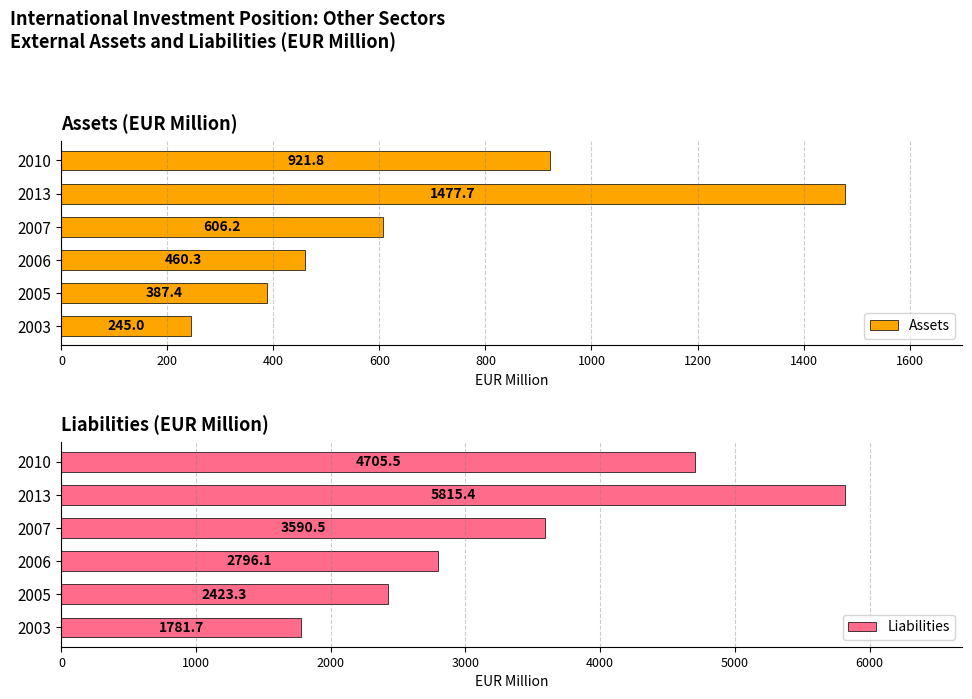

Which category has the highest value in the Assets series?

2013